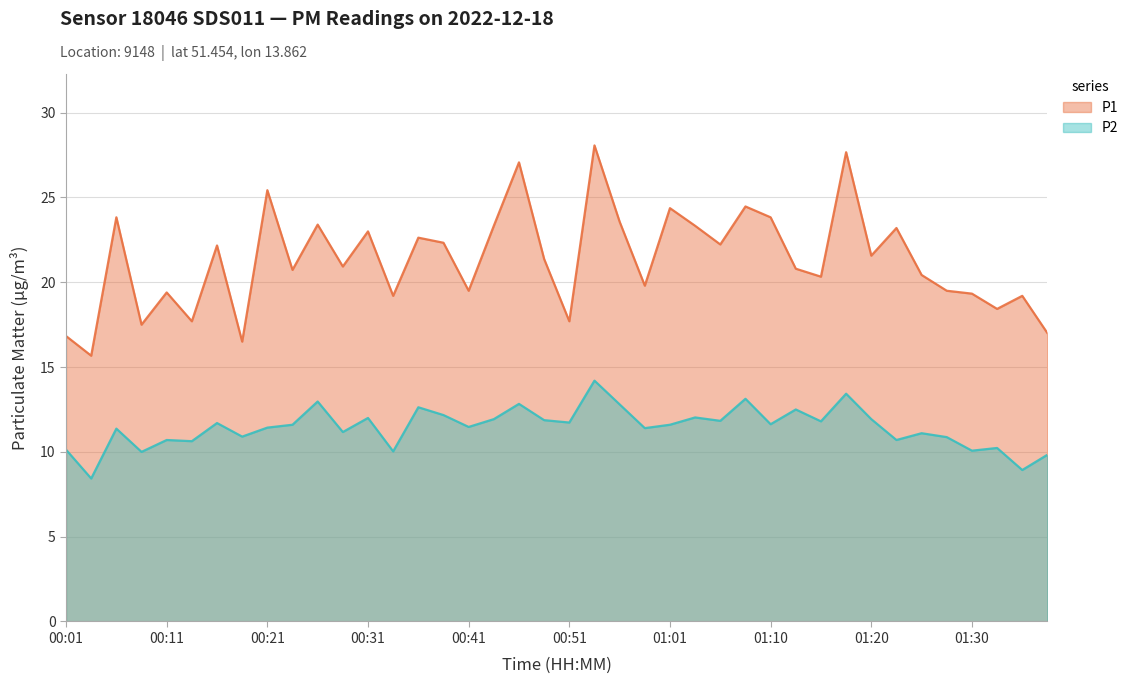

The value of P1 at 00:46 is 27.1. True or false?

True